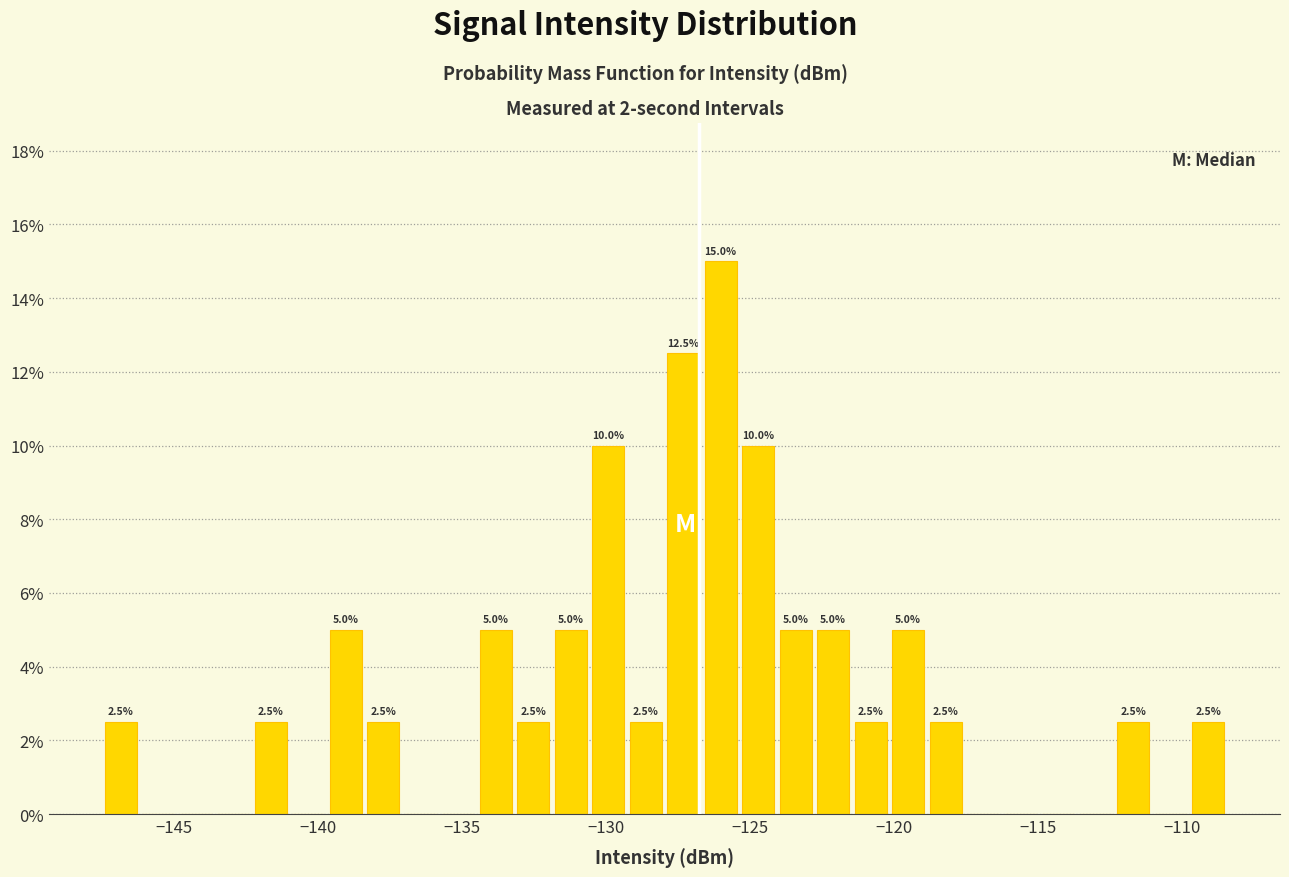

Around what value on the x-axis is the tallest bar? Give the approximate position of its centre, as read against the axis.

-126.0